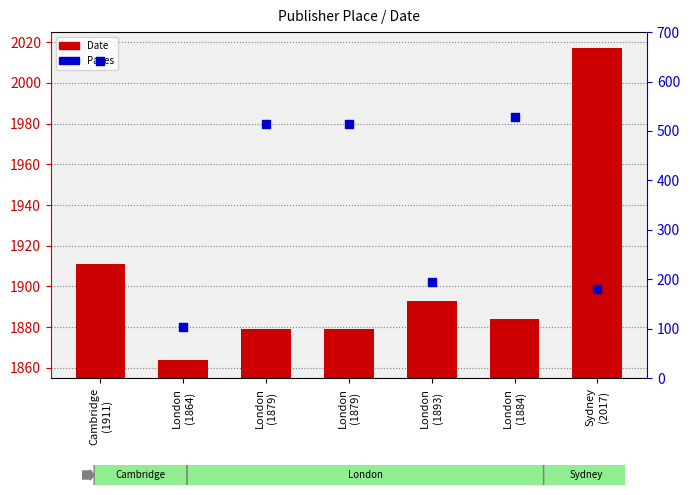

At how many categories does at least one series exceed 652?

7